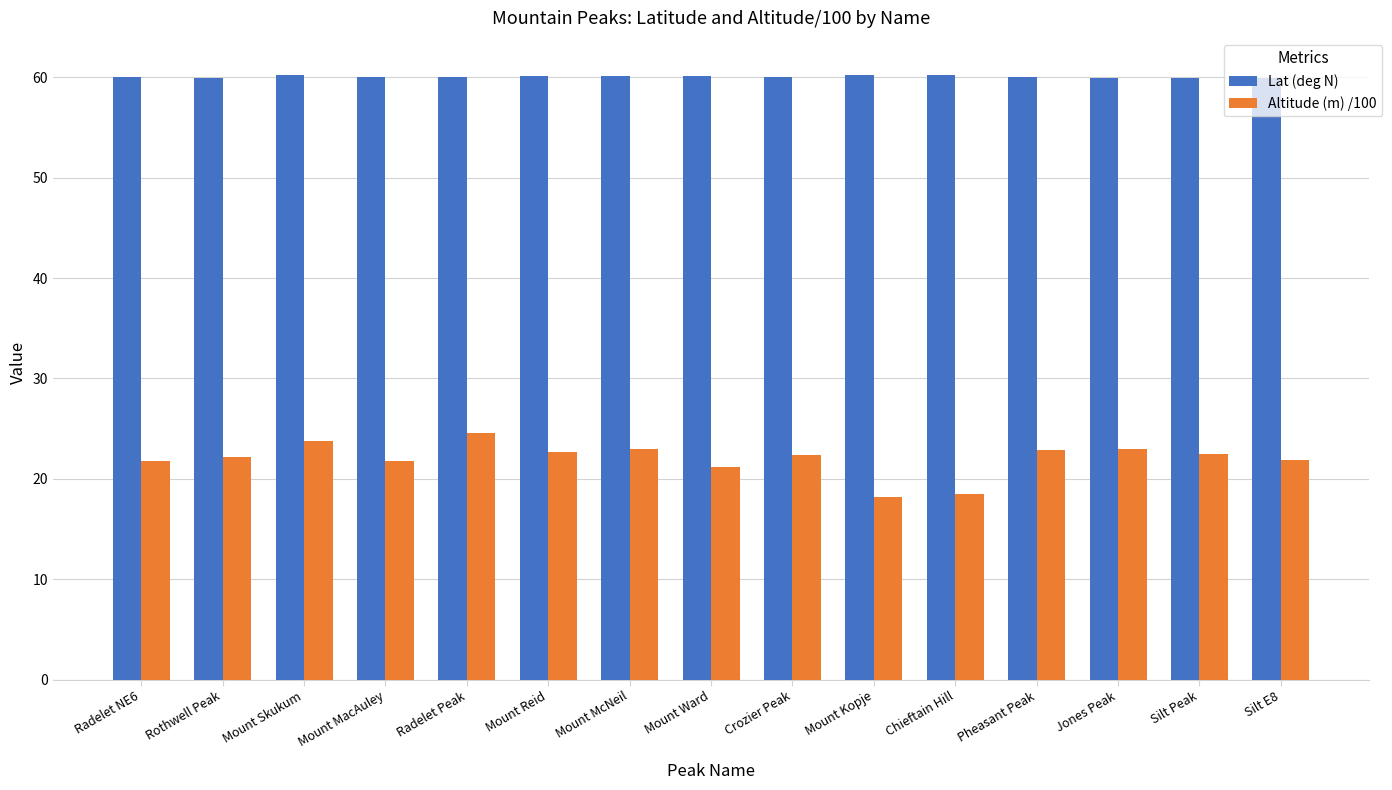

What is the spread (max minus min) of values at Mount Reid?

37.5